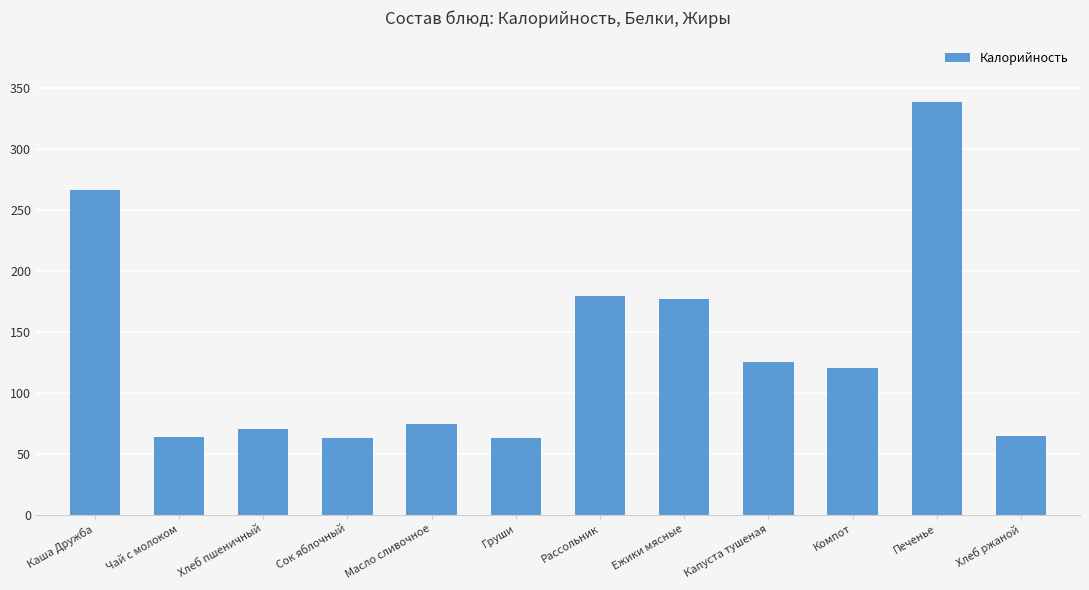

What is the approximate value at Груши?

63.0